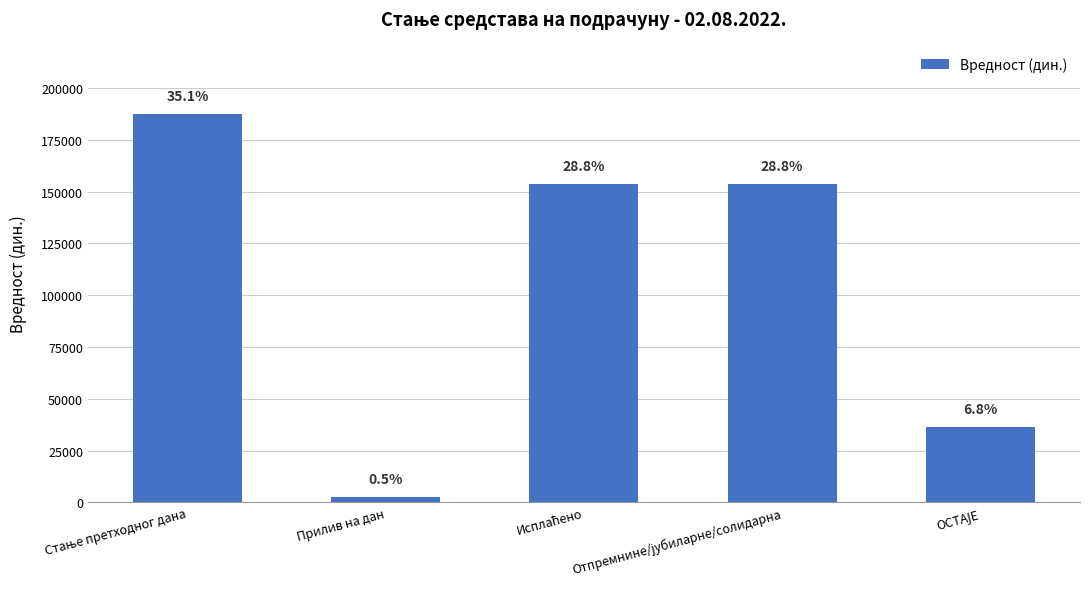

What is the greatest value displayed?

187298.2